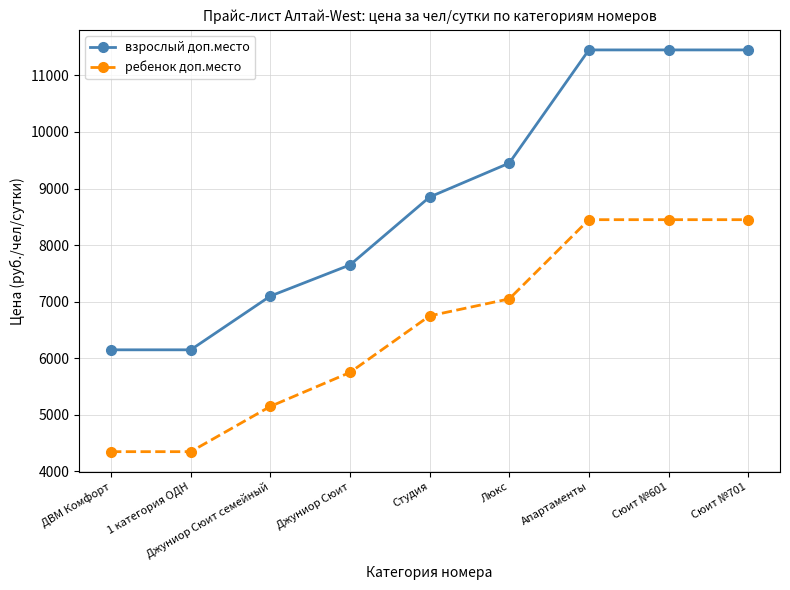

Which series has the largest range (max minus min)?

взрослый доп.место